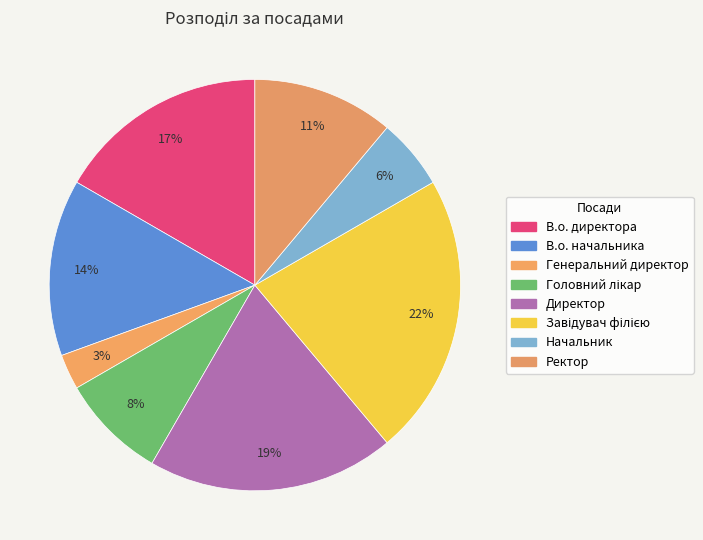

Approximately how many times larger is the value at Генеральний директор compared to В.о. директора?

0.2